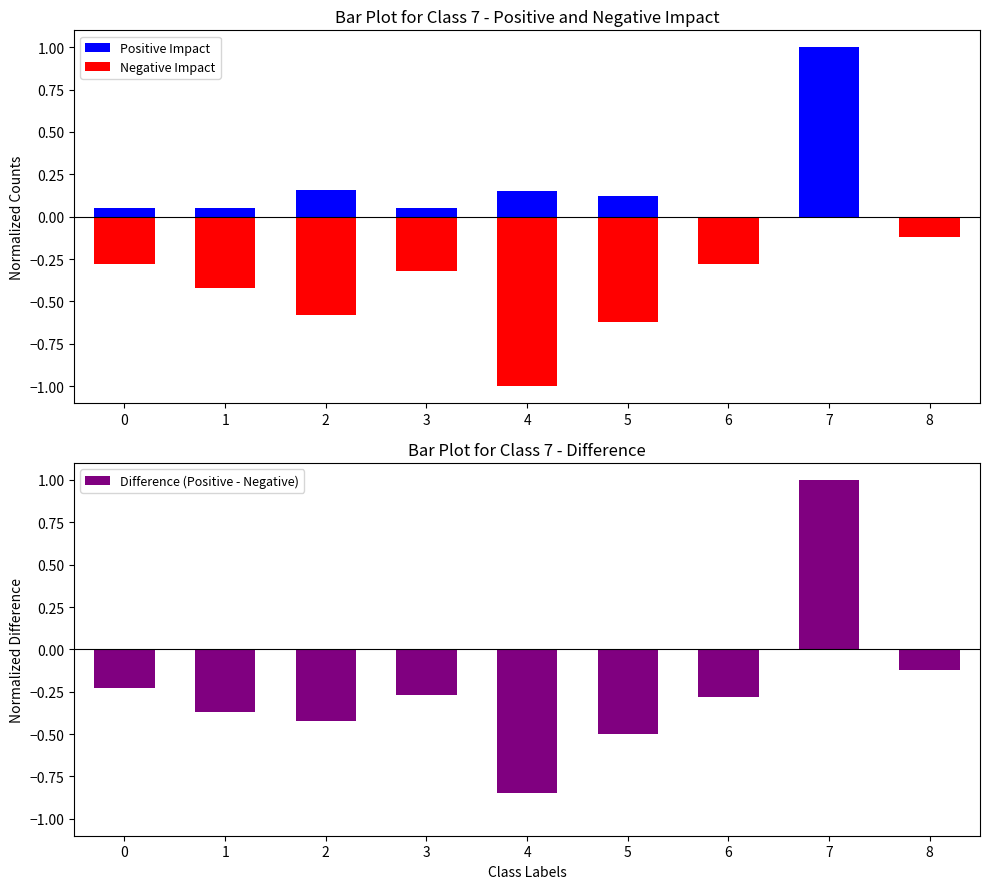

Is it true that Difference (Positive - Negative) equals -1.4 at 4?

False